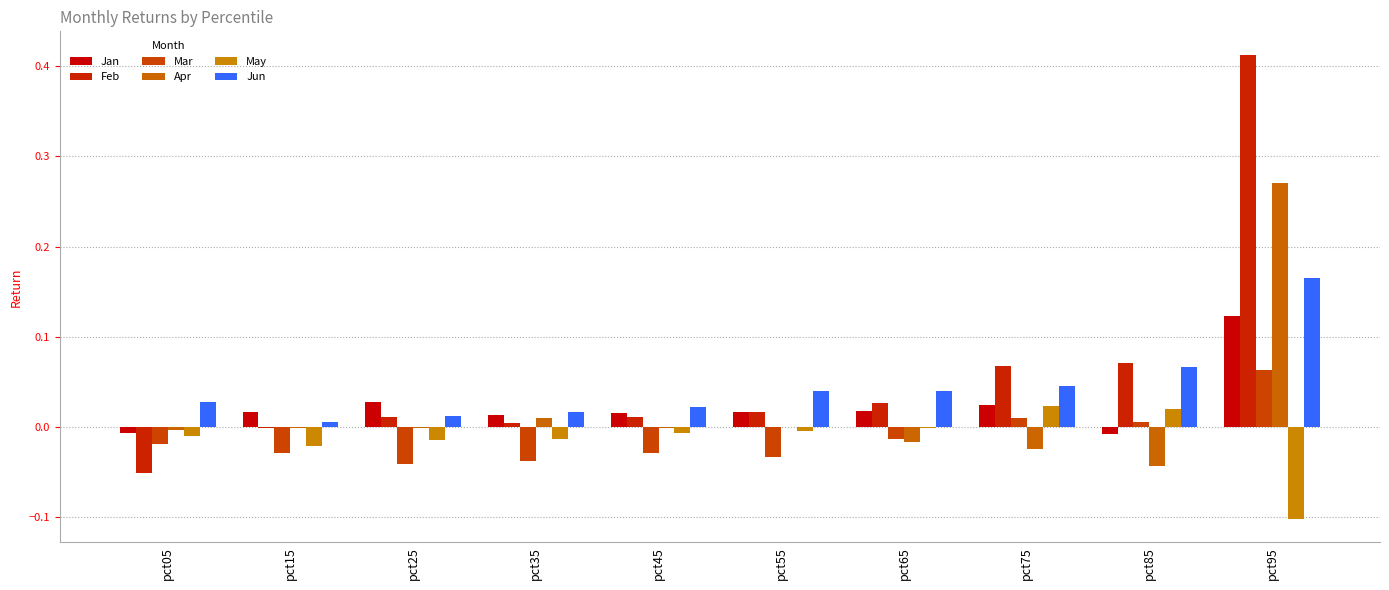

Reading left to right, list all the values displayed in this chart.

Jan: -0.0	0.0	0.0	0.0	0.0	0.0	0.0	0.0	-0.0	0.1
Feb: -0.1	-0.0	0.0	0.0	0.0	0.0	0.0	0.1	0.1	0.4
Mar: -0.0	-0.0	-0.0	-0.0	-0.0	-0.0	-0.0	0.0	0.0	0.1
Apr: -0.0	-0.0	-0.0	0.0	-0.0	0.0	-0.0	-0.0	-0.0	0.3
May: -0.0	-0.0	-0.0	-0.0	-0.0	-0.0	-0.0	0.0	0.0	-0.1
Jun: 0.0	0.0	0.0	0.0	0.0	0.0	0.0	0.0	0.1	0.2